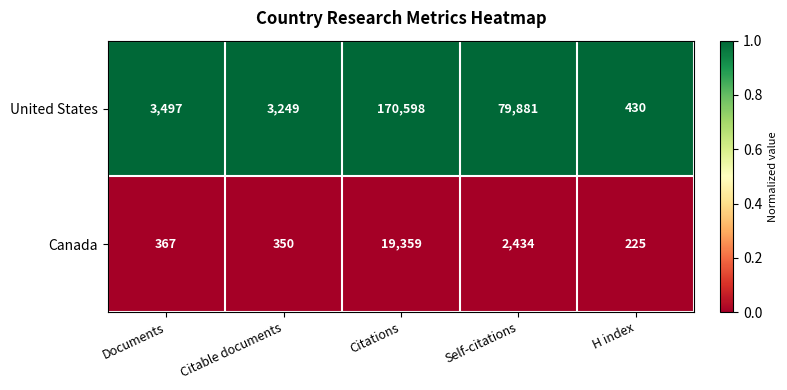

Reading left to right, transcribe all the data shown in this chart.

United States: Documents=3497	Citable documents=3249	Citations=170598	Self-citations=79881	H index=430
Canada: Documents=367	Citable documents=350	Citations=19359	Self-citations=2434	H index=225